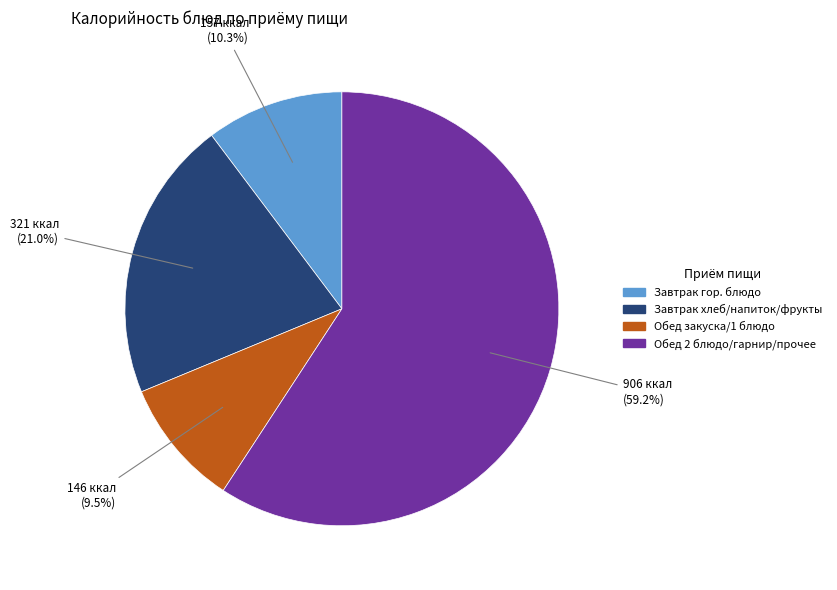

Which has a higher value, Завтрак гор. блюдо or Завтрак хлеб/напиток/фрукты?

Завтрак хлеб/напиток/фрукты